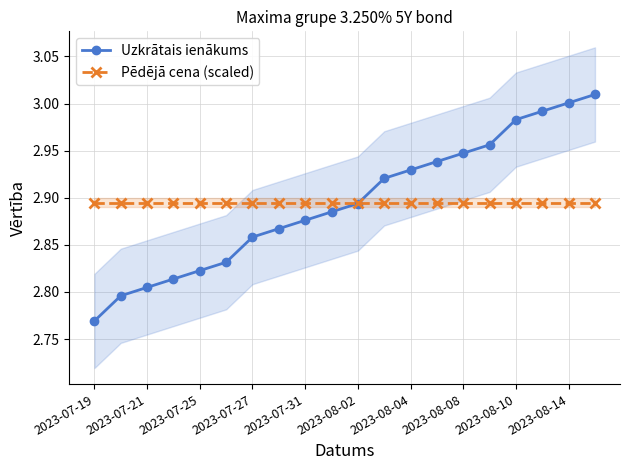

What is the greatest value displayed?

3.0